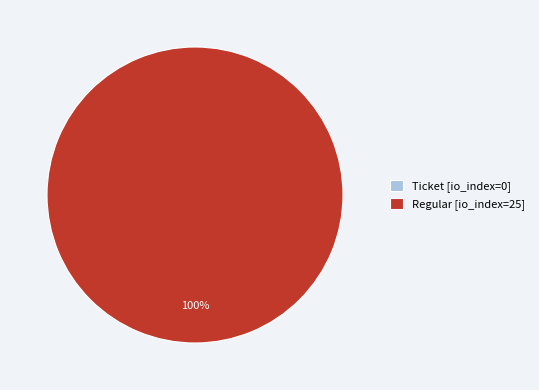

What percentage is the Regular (io_index=25) slice, to the nearest percent?

100%